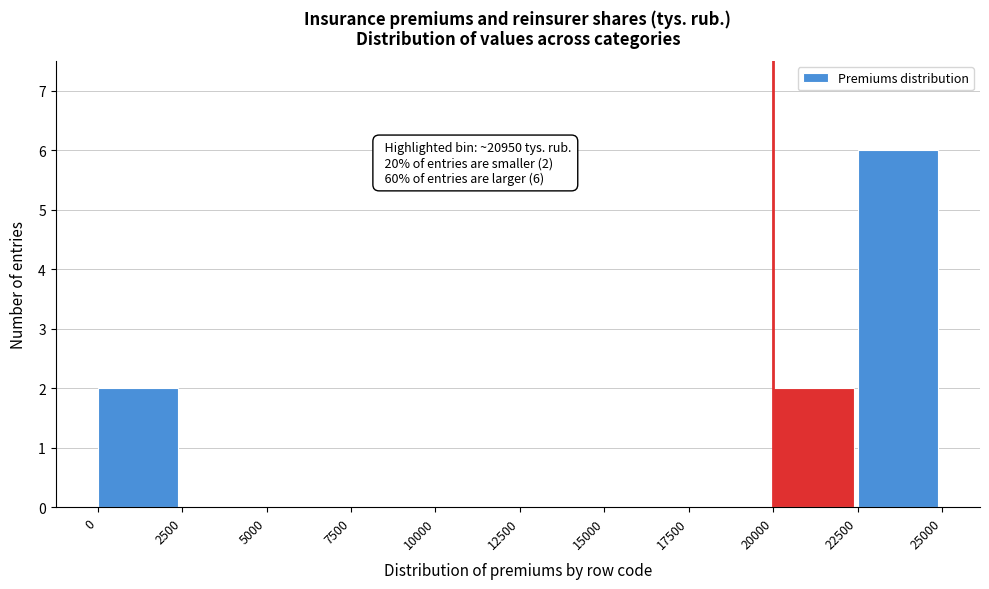

Over which range of the x-axis is the bar tallest?

22500 to 25000